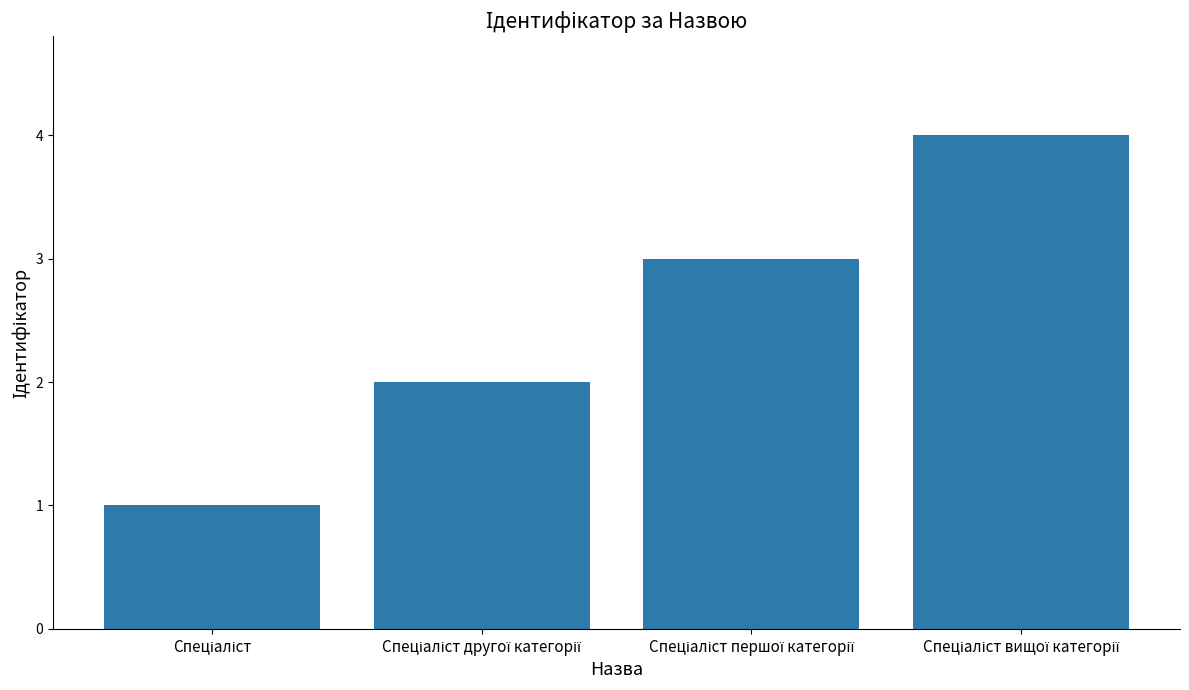

What is the sum of all values?

10